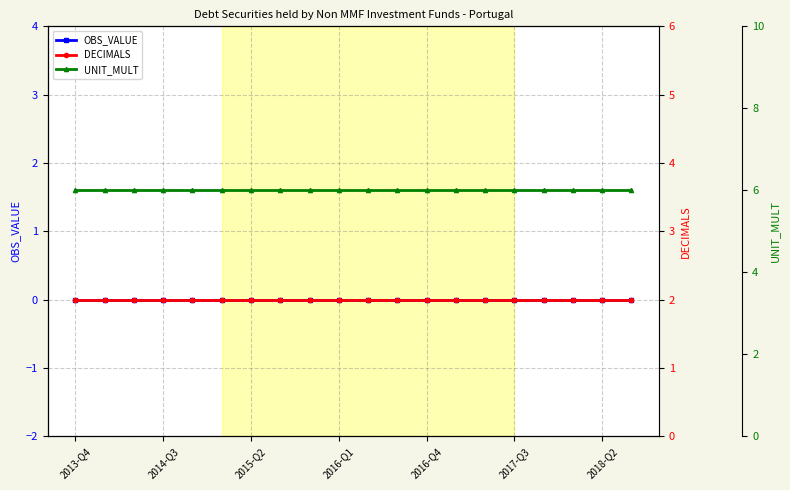

List the series in order of their overall mean, highest first.

UNIT_MULT, DECIMALS, OBS_VALUE